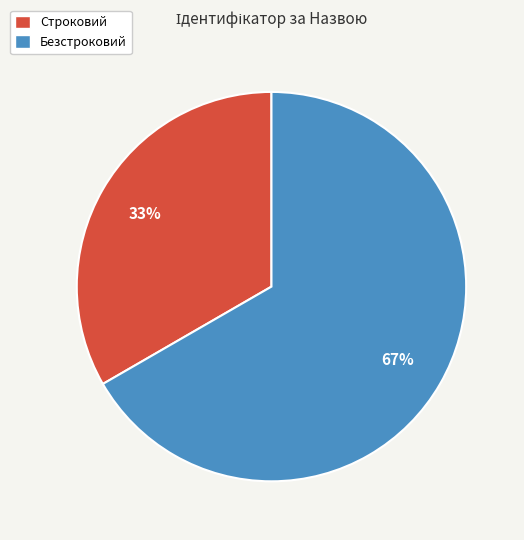

True or false: Безстроковий accounts for 61% of the total.

False